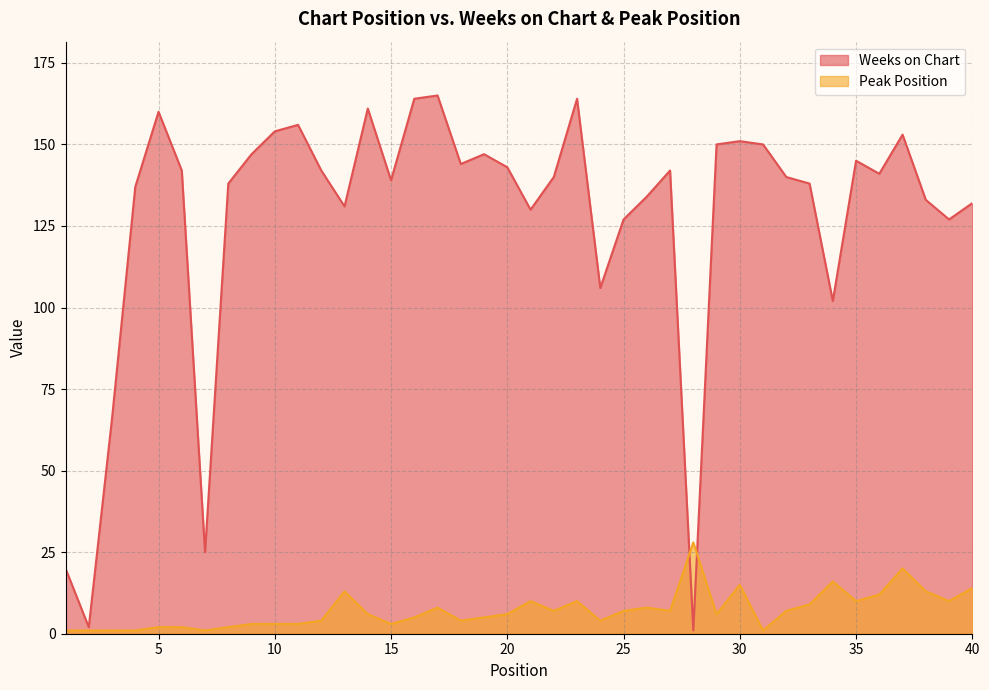

Reading left to right, extract all data points from this chart.

Weeks on Chart: 20	2	66	137	160	142	25	138	147	154	156	142	131	161	139	164	165	144	147	143	130	140	164	106	127	134	142	1	150	151	150	140	138	102	145	141	153	133	127	132
Peak Position: 1	1	1	1	2	2	1	2	3	3	3	4	13	6	3	5	8	4	5	6	10	7	10	4	7	8	7	28	6	15	1	7	9	16	10	12	20	13	10	14